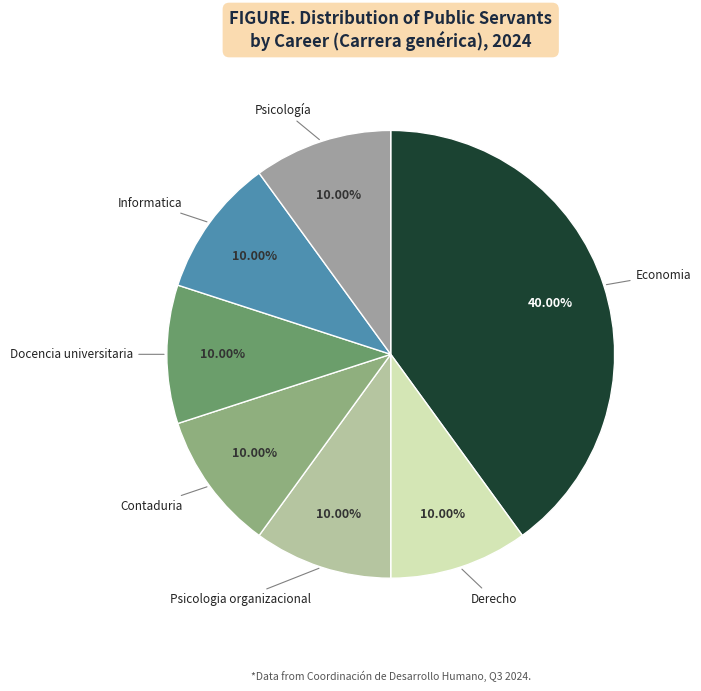

How many slices are in this pie chart?

7